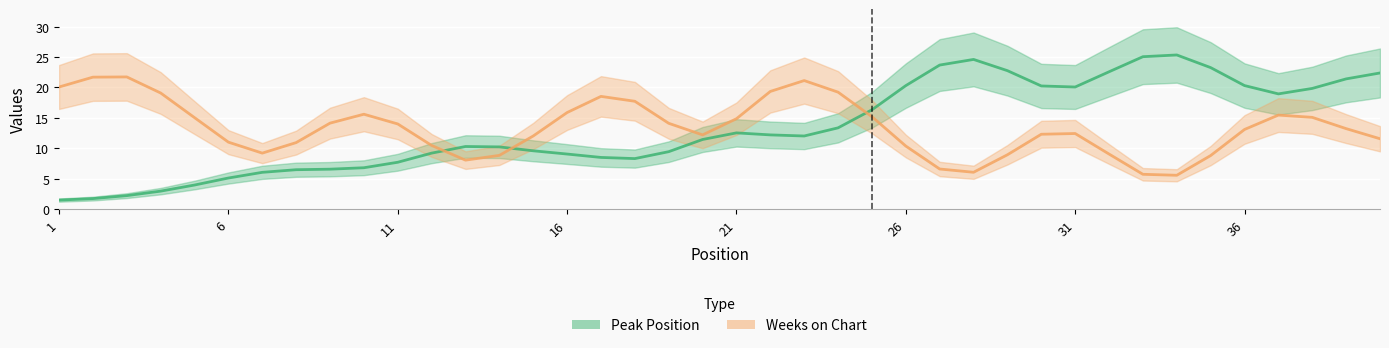

Which series has the largest total across all categories?

Peak Position